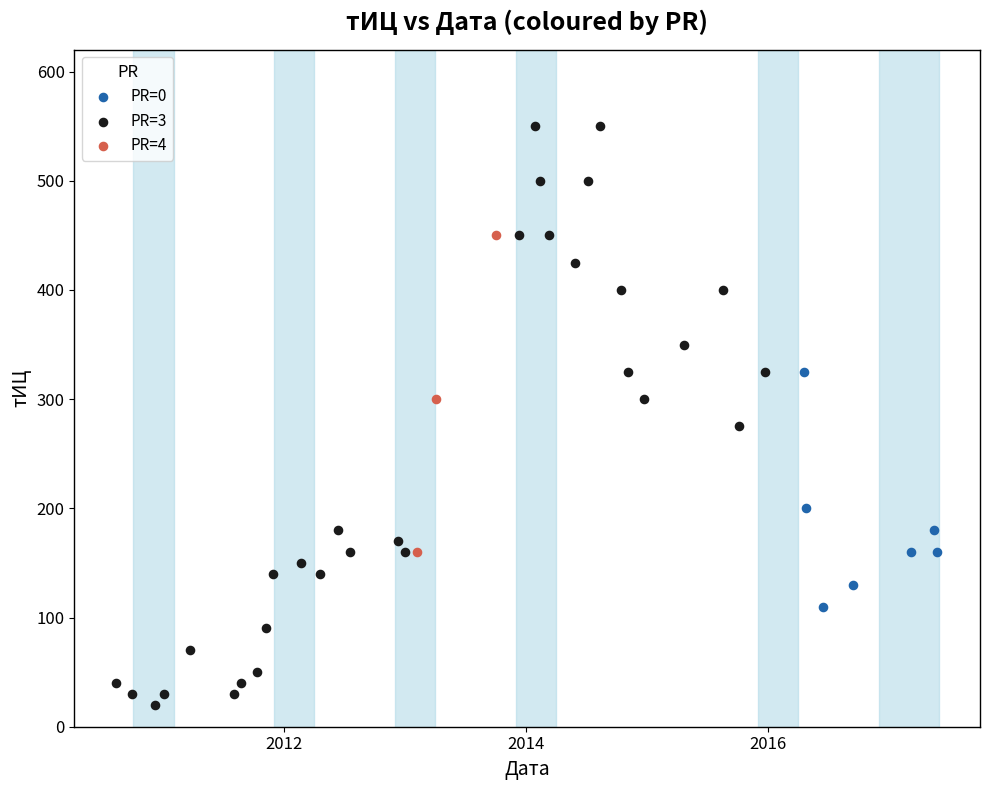

Which series has the largest Y range (max minus min)?

PR=3